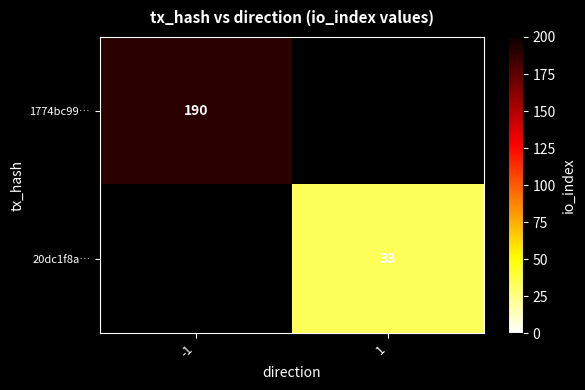

Is the value of 20dc1f8a… at 1 greater than the value of 1774bc99… at -1?

No